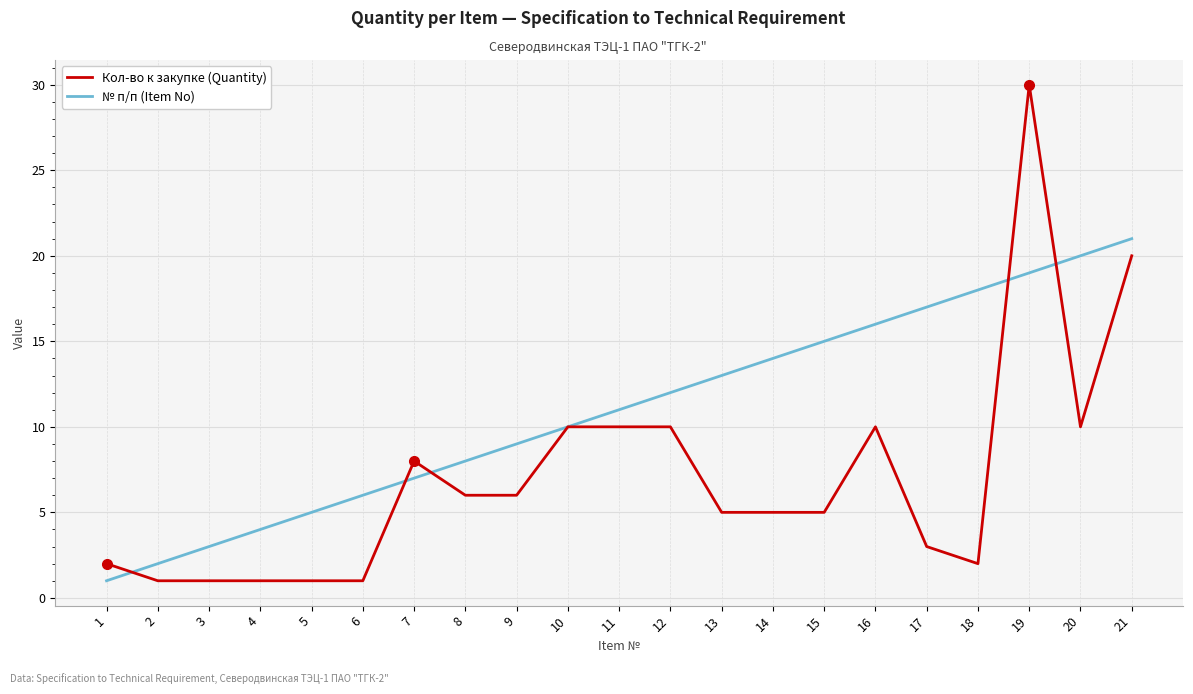

At which category is the sum across all series the highest?

19